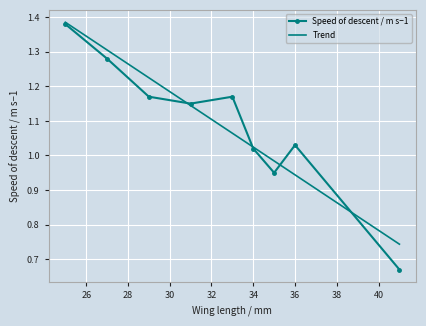

Rank the categories by value from lowest to highest.

41, 35, 34, 36, 31, 29, 33, 27, 25